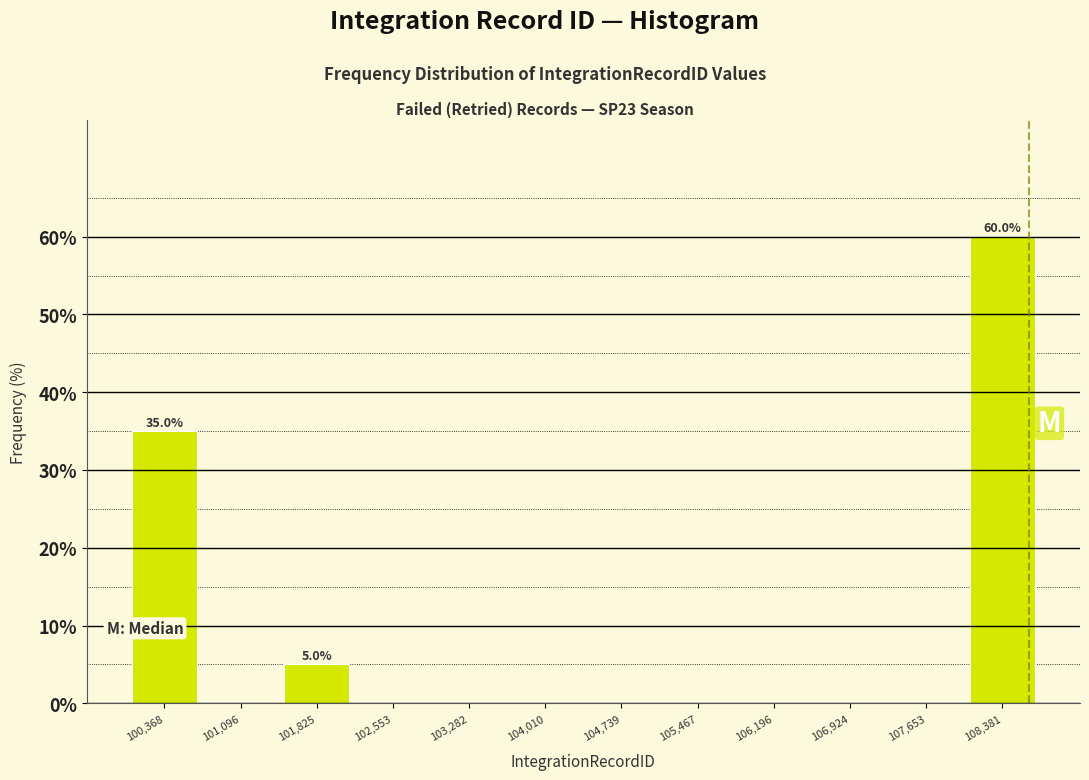

Over which range of the x-axis is the bar tallest?

108000 to 108700